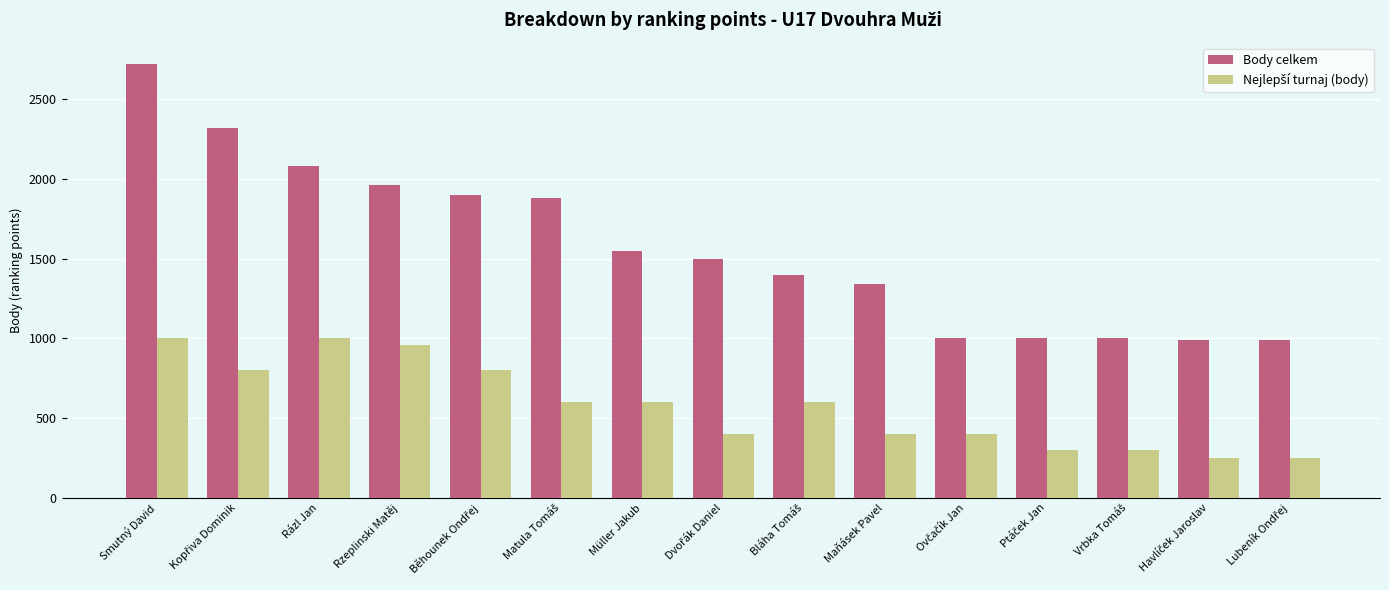

Which series has the largest total across all categories?

Body celkem